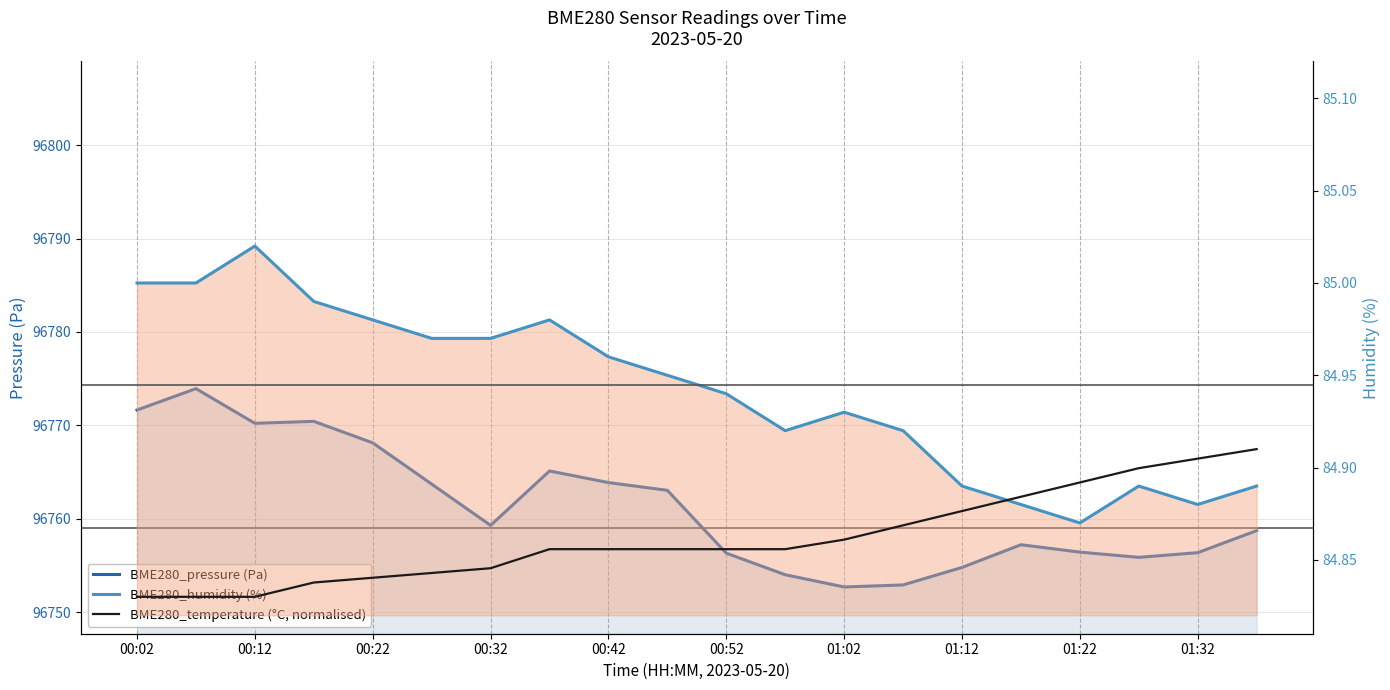

What is the difference between the maximum and minimum values in the BME280_humidity (%) series?

0.1